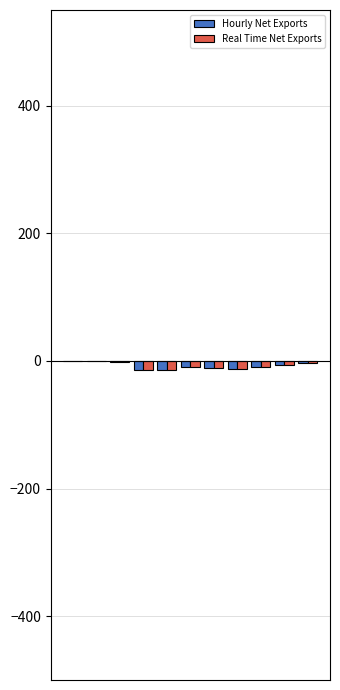

What is the sum of all Hourly Net Exports values?

-79.7